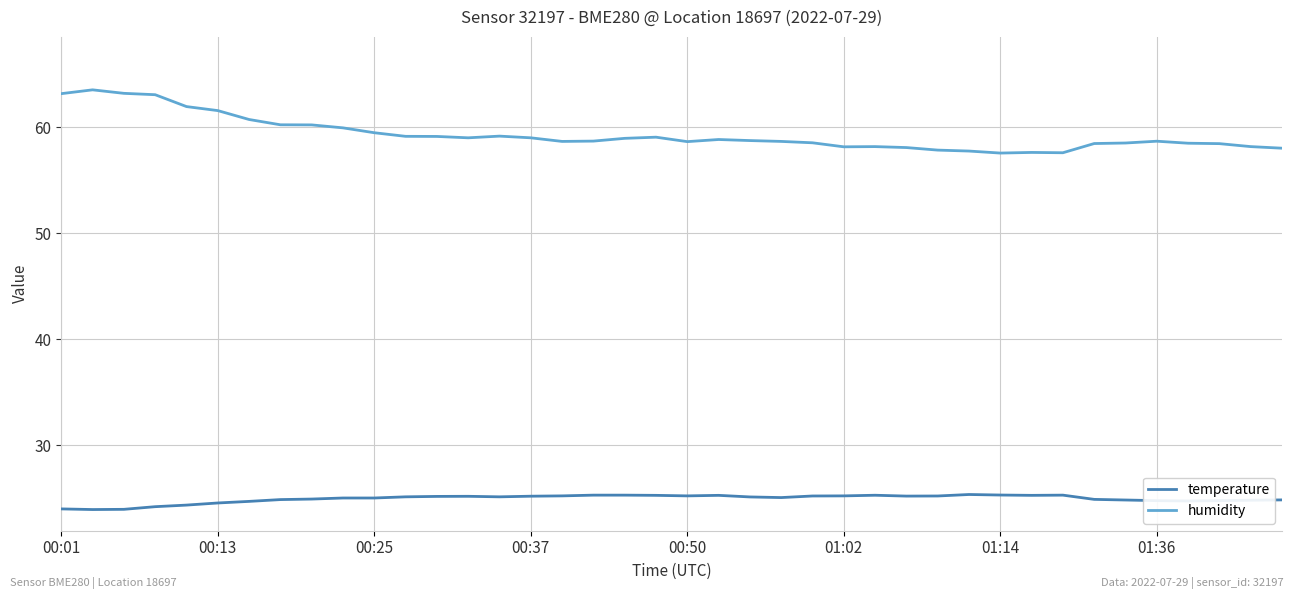

What is the difference between the maximum and minimum values in the temperature series?

1.4